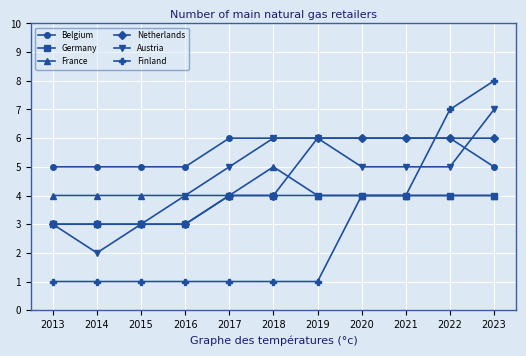

Which label corresponds to the largest value in the chart?

2023